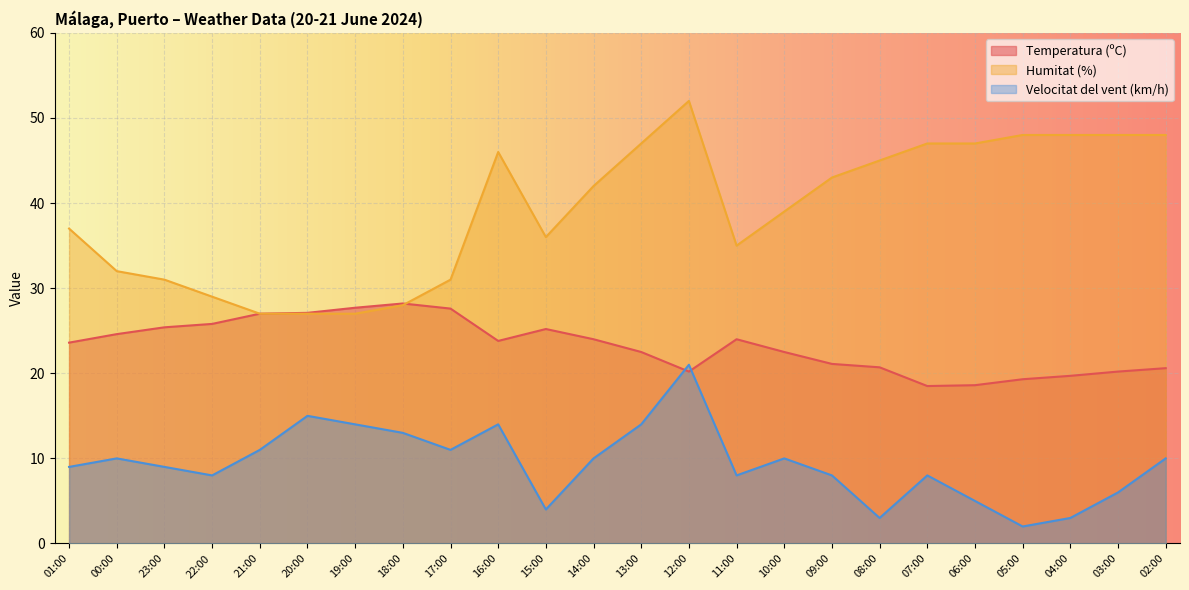

What is the label of the 17th point from the right?

18:00